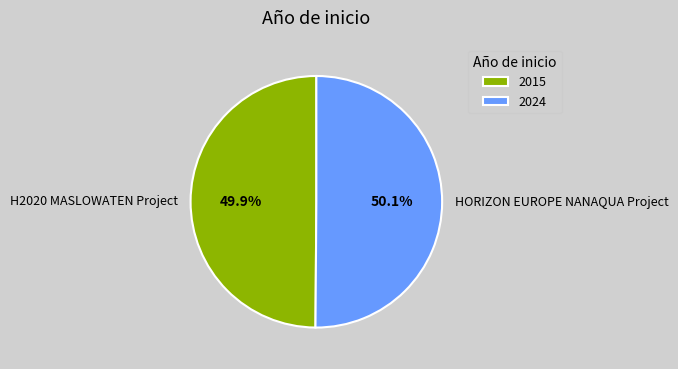

Do HORIZON EUROPE NANAQUA Project and H2020 MASLOWATEN Project together represent more than half of the pie?

Yes